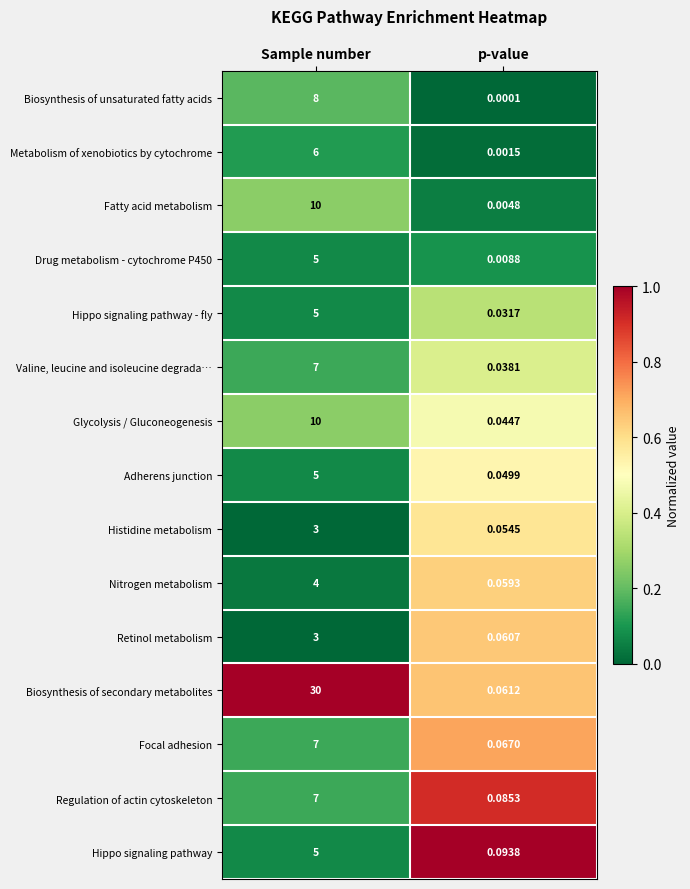

Rank the categories by Focal adhesion value from lowest to highest.

p-value, Sample number